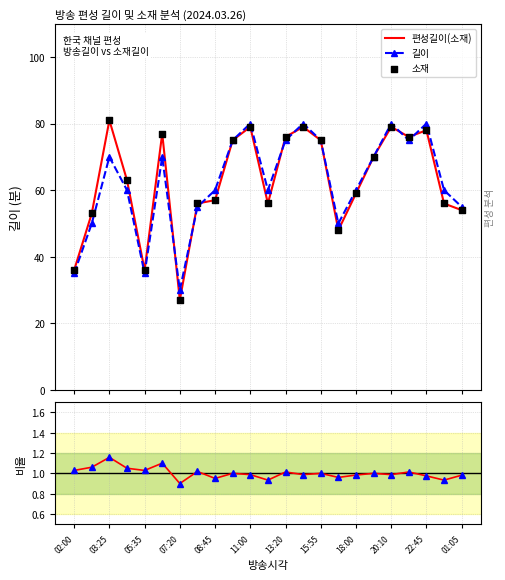

Which series contains the lowest Y value?

소재/길이 비율